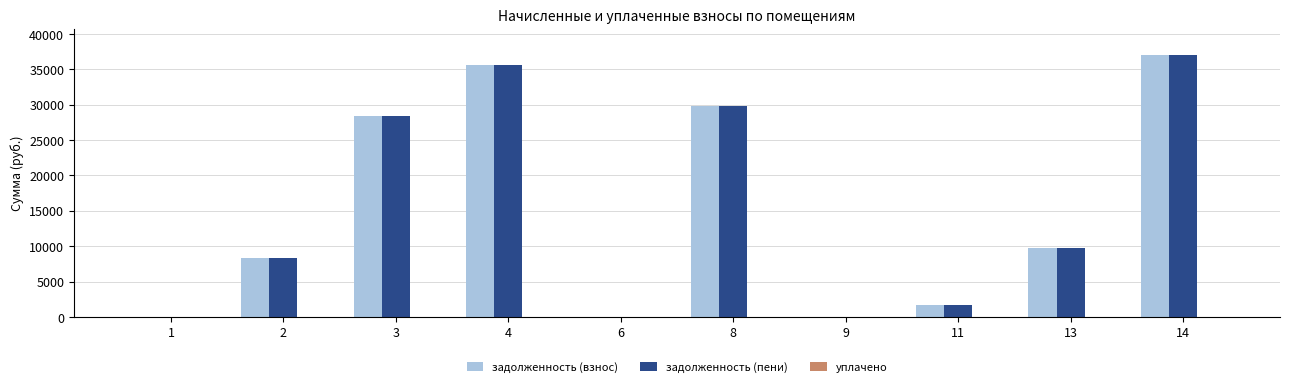

How many distinct data groups are displayed?

3